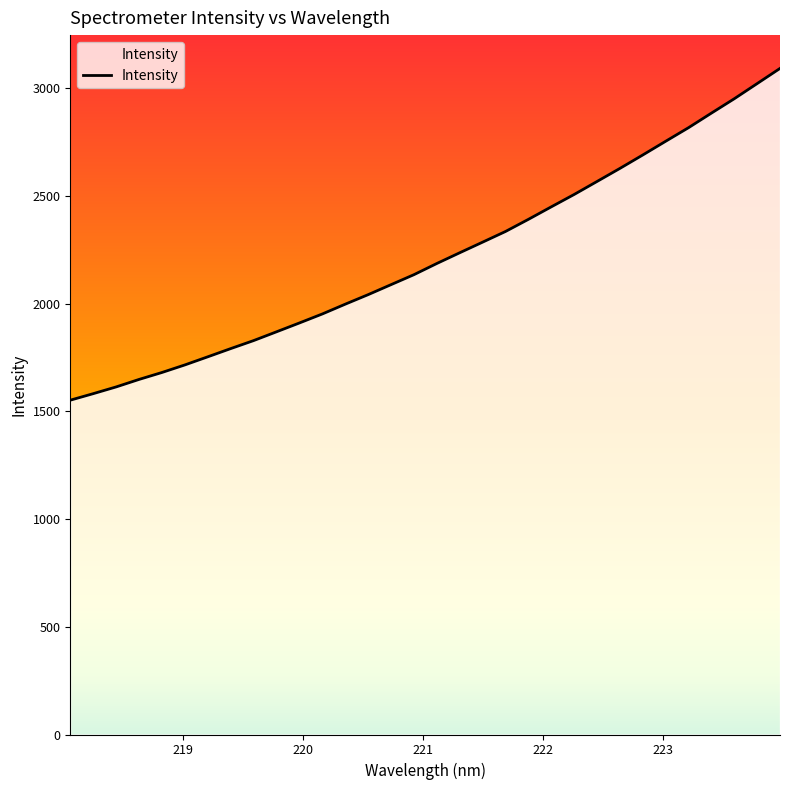

Does the chart display data point markers on the line(s)?

No